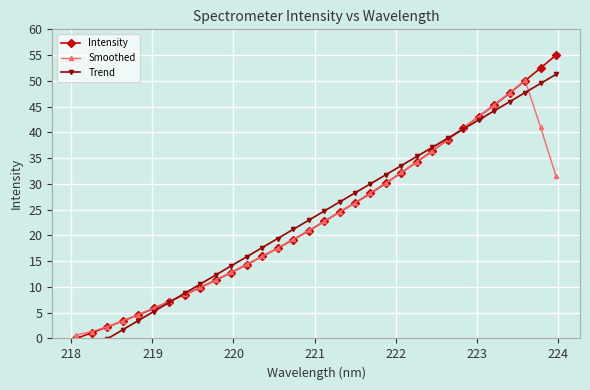

True or false: Intensity has more than 2 interior local peaks.

False